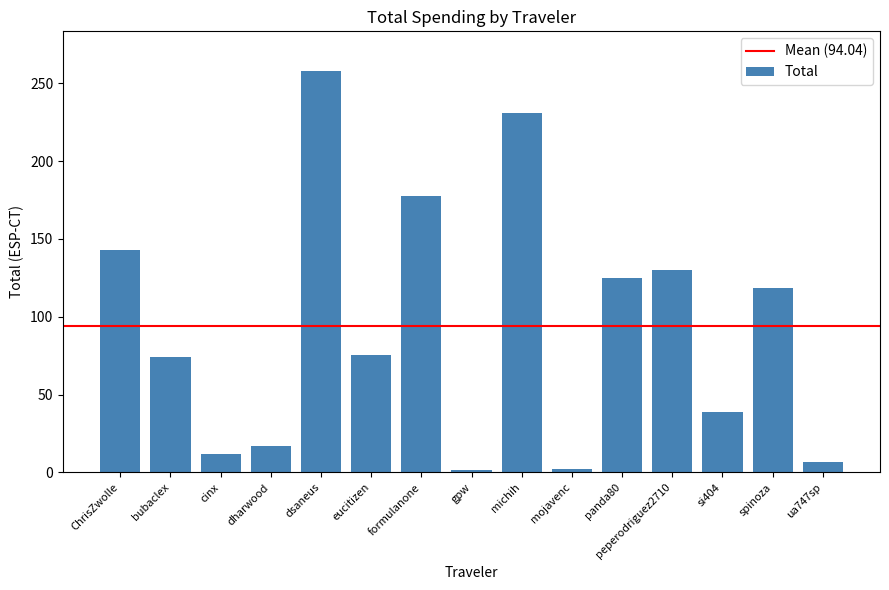

How many values are below 75?

7